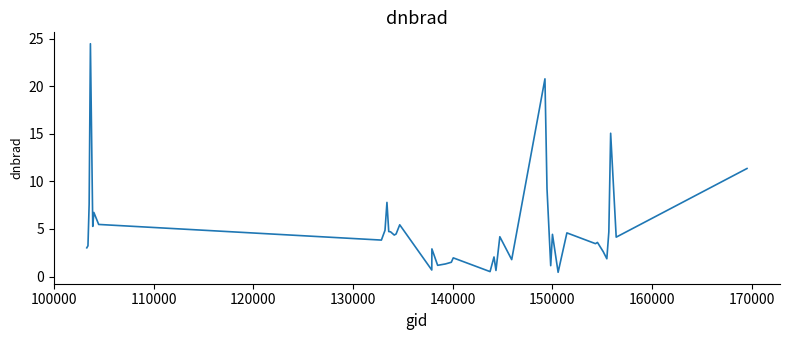

What is the greatest value displayed?

24.5